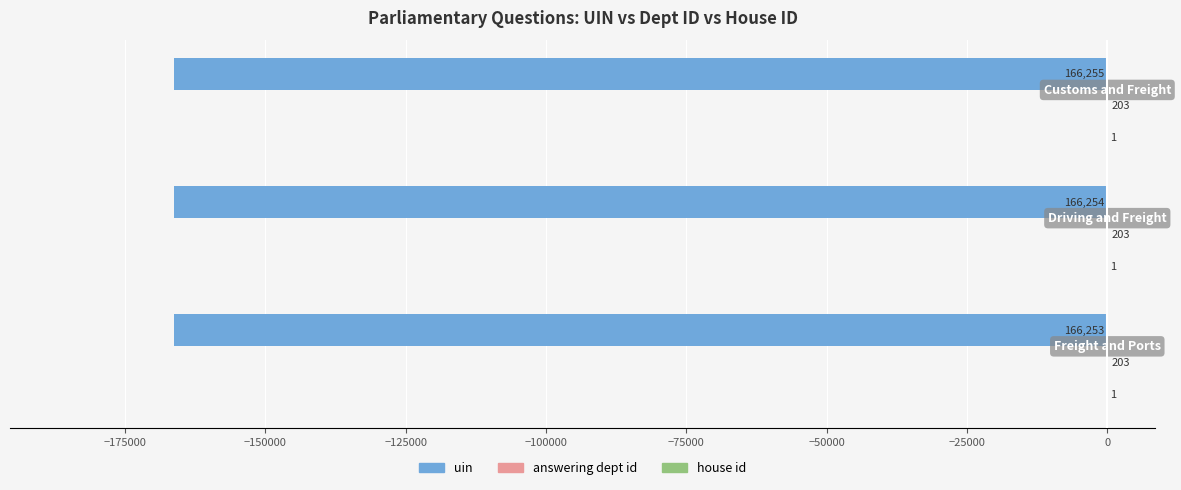

How many data points does each series have?

3